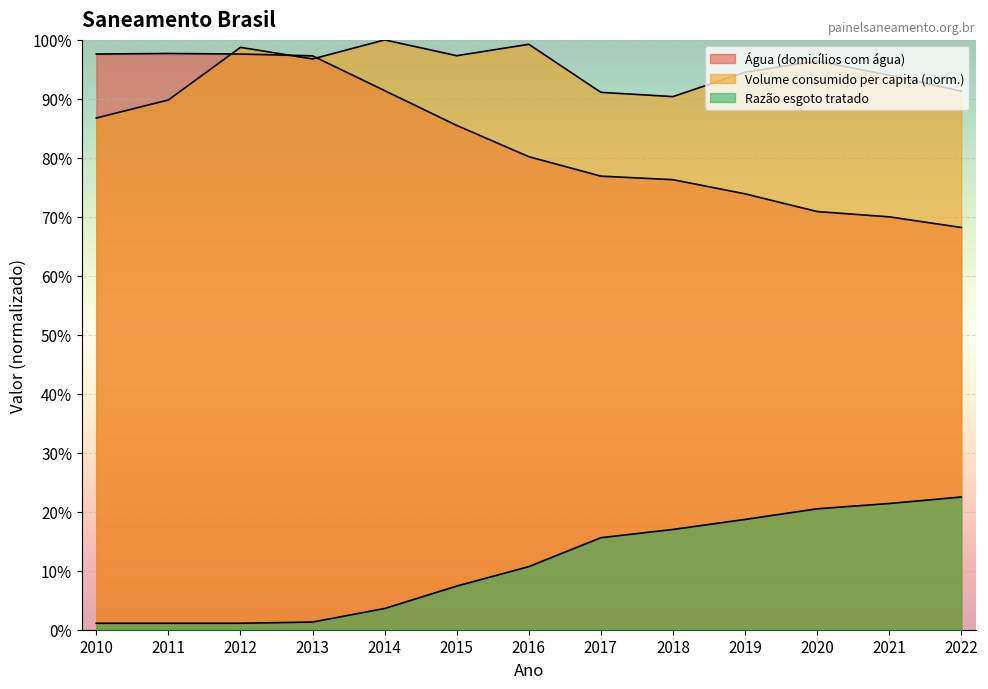

What is the maximum value shown in the chart?

1.0